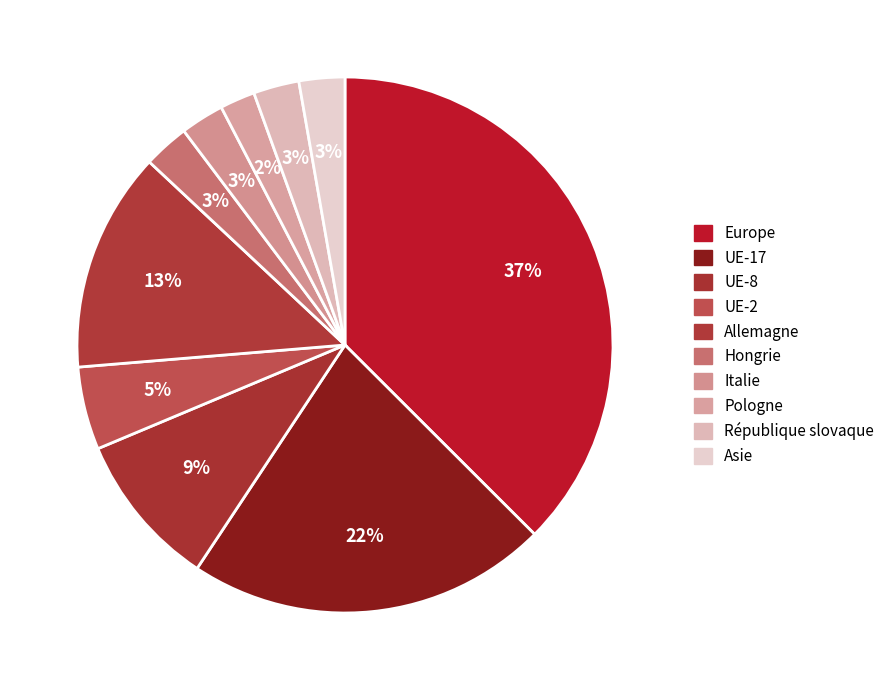

Approximately how many times larger is the value at Hongrie compared to UE-2?

0.6